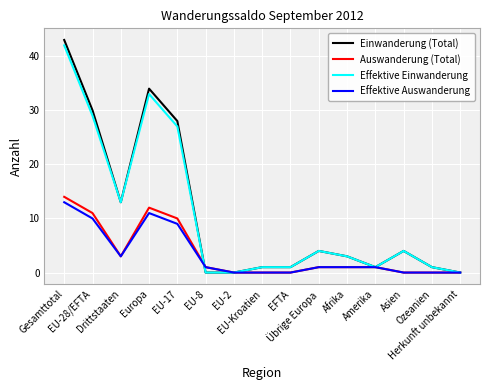

What is the maximum value shown in the chart?

43